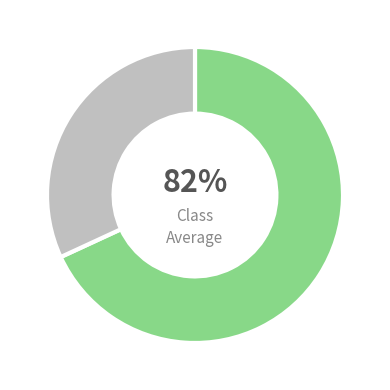

Is there a majority slice in this chart?

Yes